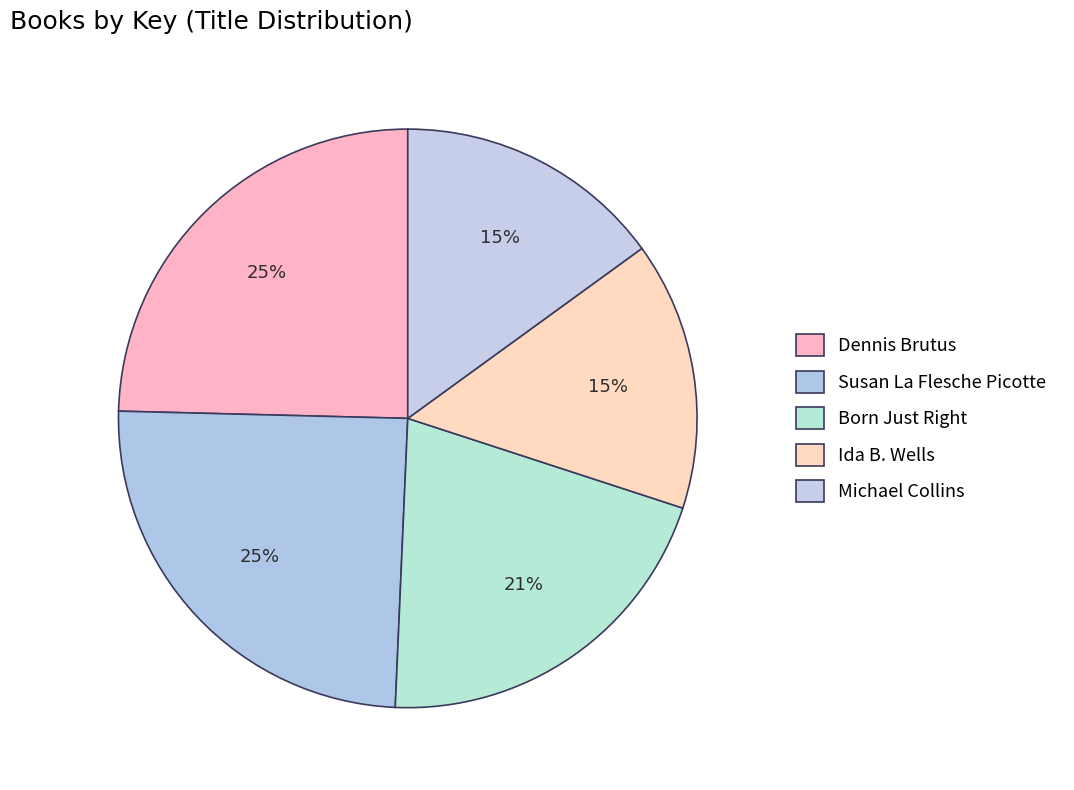

To the nearest percent, what is the difference between the largest and smallest slice percentages?

10%